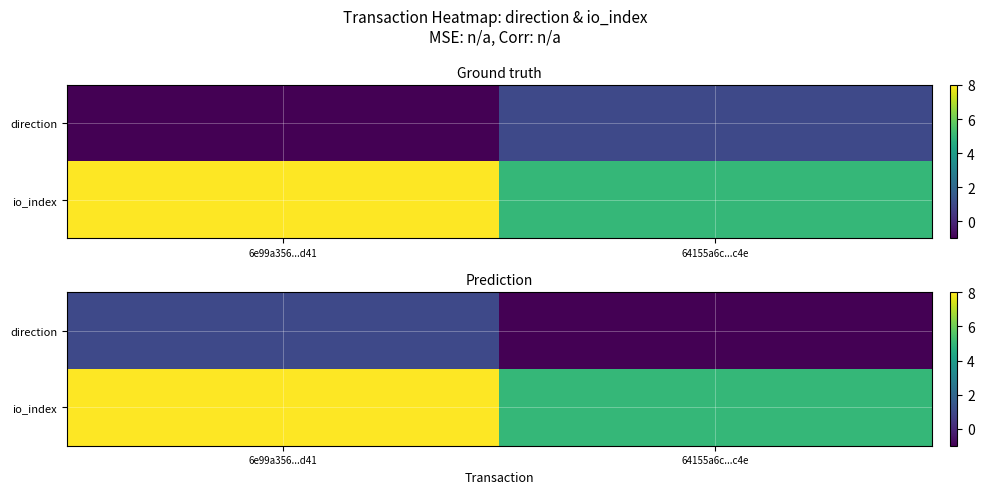

What is the approximate value of io_index at 6e99a356...d41?

8